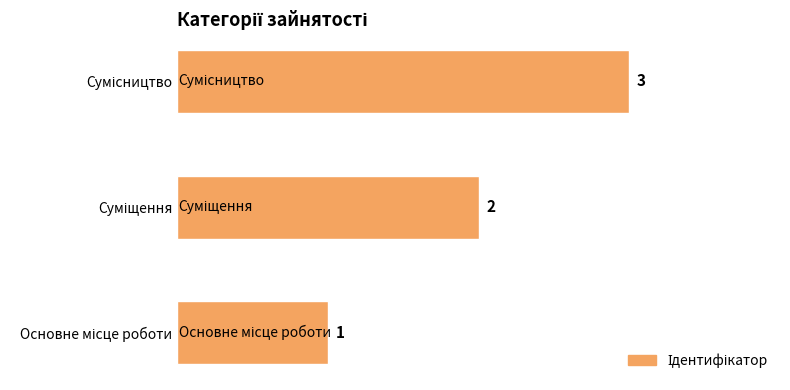

How many values are between 1 and 3?

3